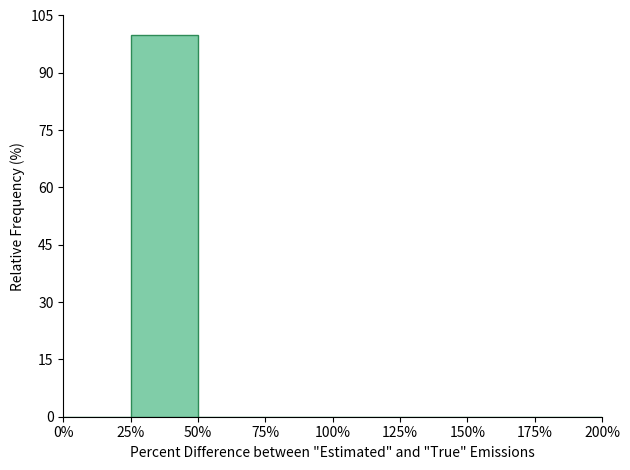

Reading left to right, transcribe this chart: for each bar, give the range it covers on the x-axis and its height. The values are not printed on the chart, so give them approximately, as read against the axis.

0% to 25%: 0
25% to 50%: 100
50% to 75%: 0
75% to 100%: 0
100% to 125%: 0
125% to 150%: 0
150% to 175%: 0
175% to 200%: 0